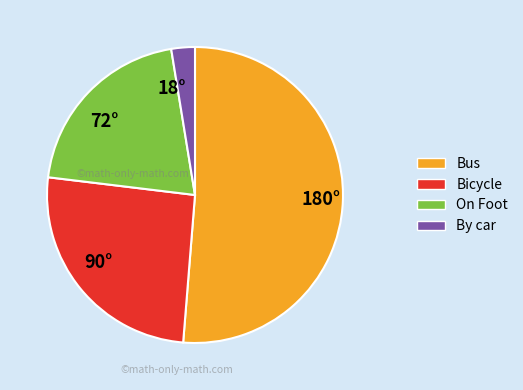

True or false: On Foot accounts for 21% of the total.

True